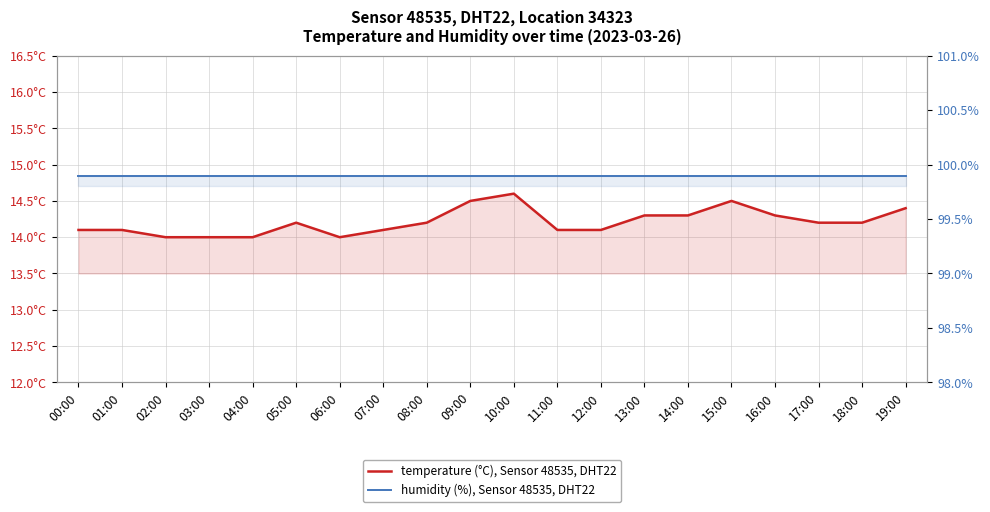

At how many categories does at least one series exceed 18?

20